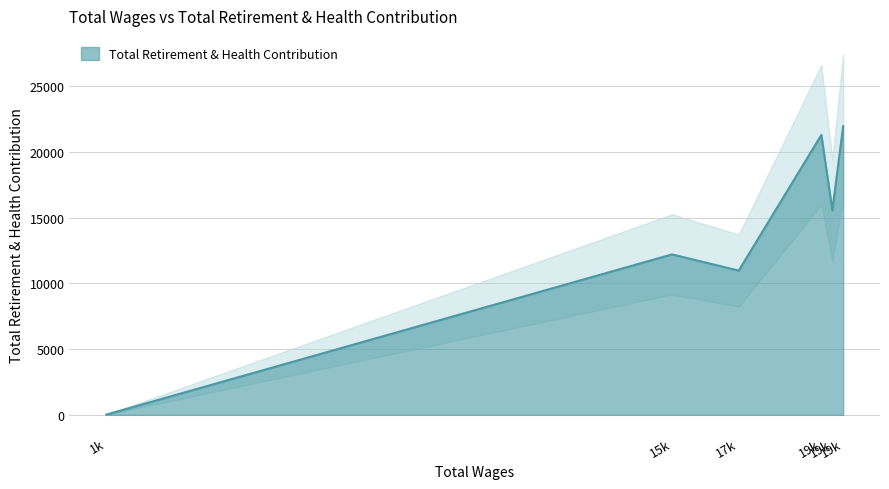

What is the ratio of the value at 19405 to the value at 17113?

1.4